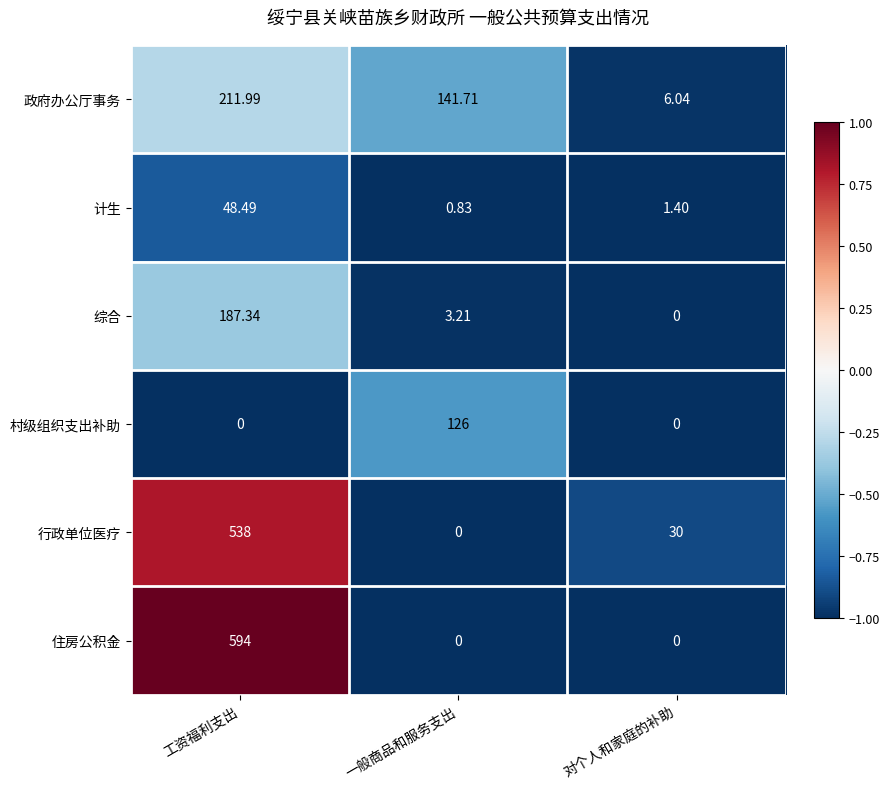

At which category is the sum across all series the highest?

工资福利支出